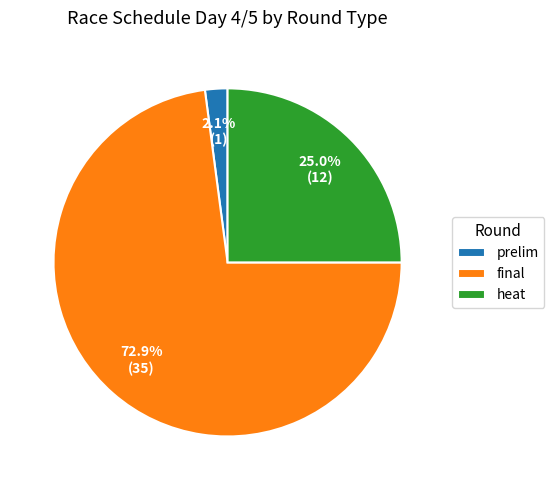

What is the smallest slice in the pie chart?

prelim